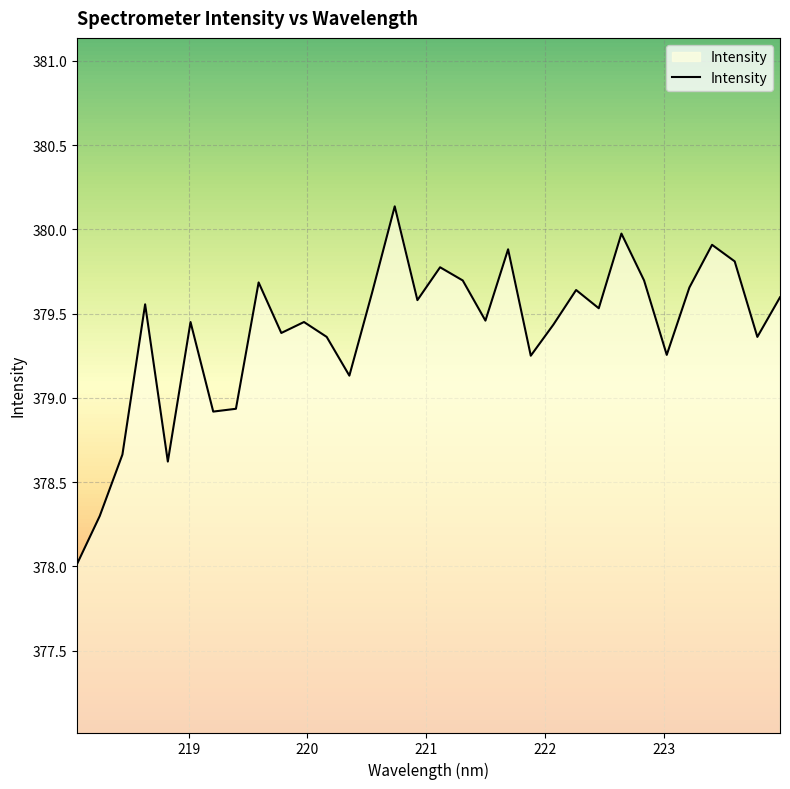

What is the difference between the maximum and minimum values?

2.1